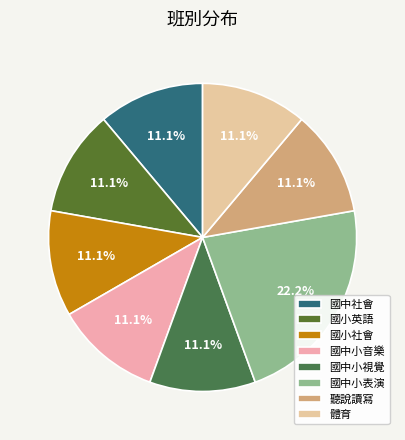

How many segments does this pie chart have?

8